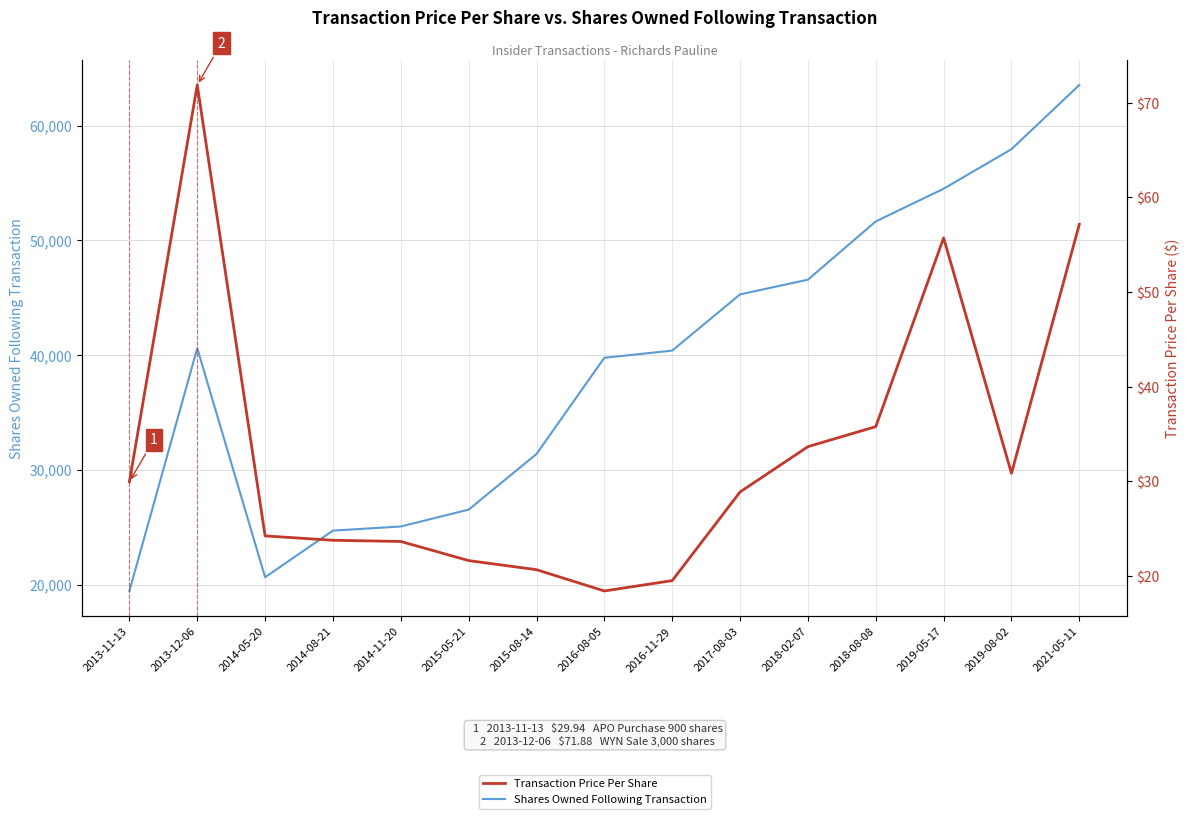

True or false: Shares Owned Following Transaction has more than 2 interior local peaks.

False